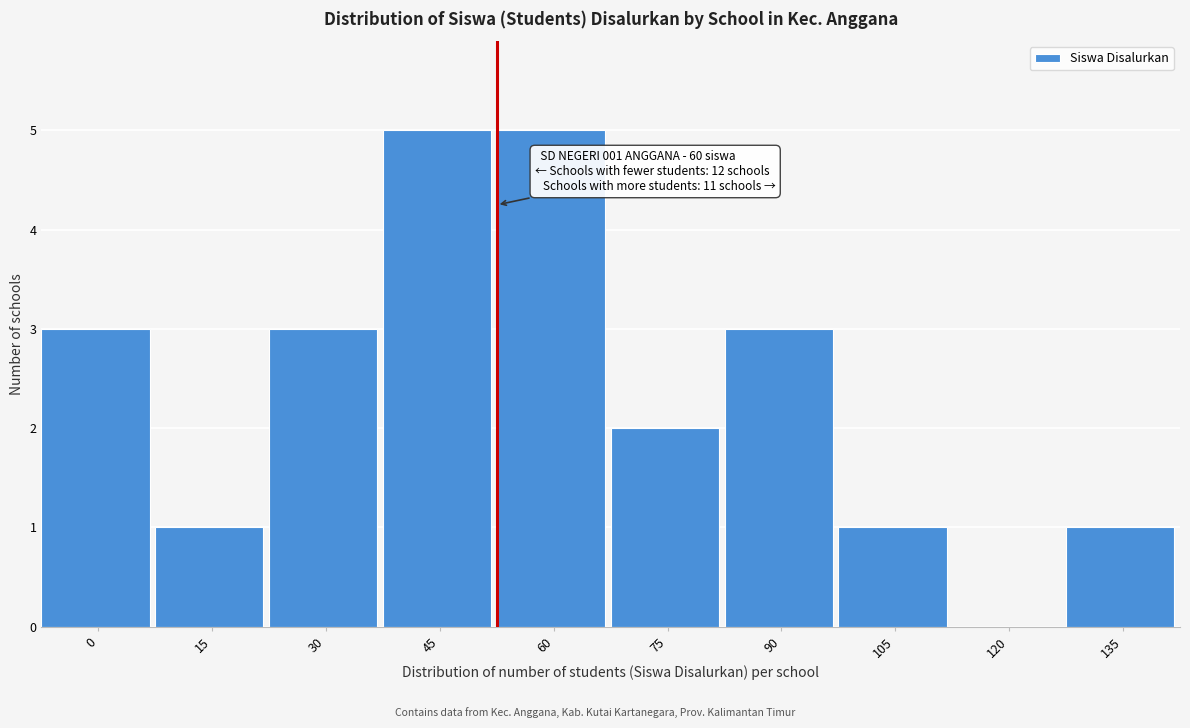

Reading left to right, what are all the values shown in this chart?

0=3	15=1	30=3	45=5	60=5	75=2	90=3	105=1	120=0	135=1